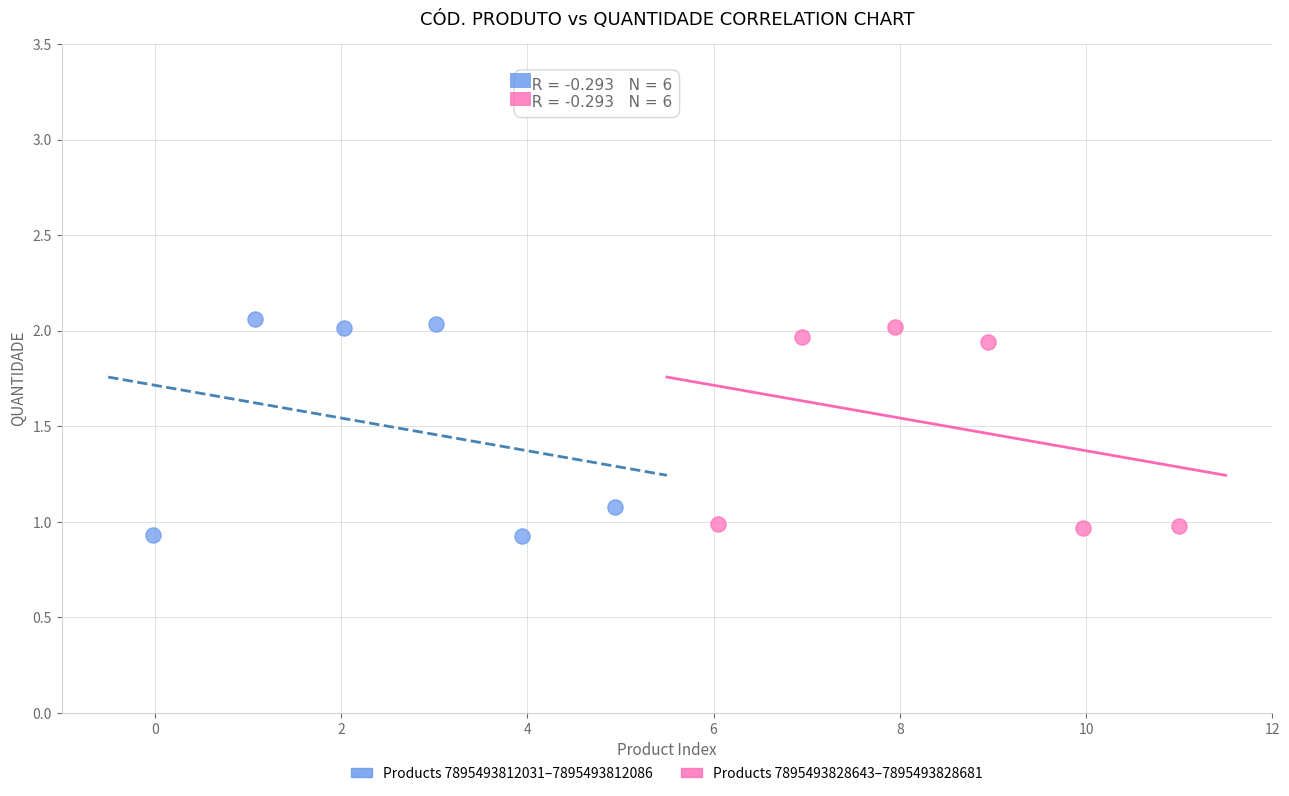

What are all the series names shown in the legend?

Products 7895493812031–7895493812086, Products 7895493828643–7895493828681